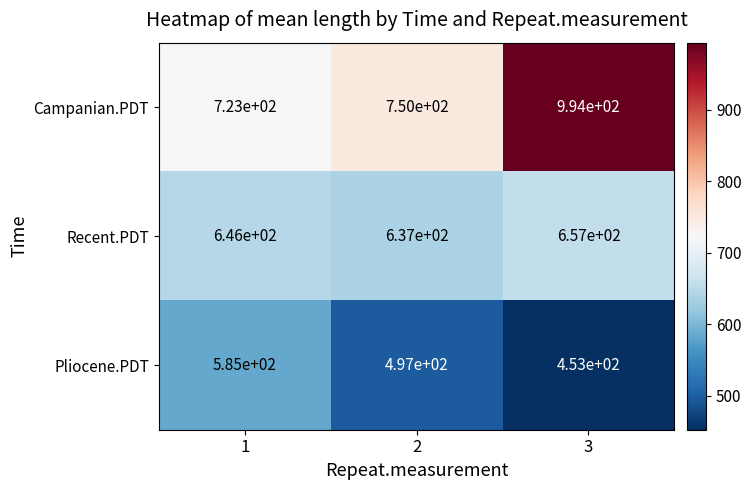

At which category does the chart reach its peak across all series?

3